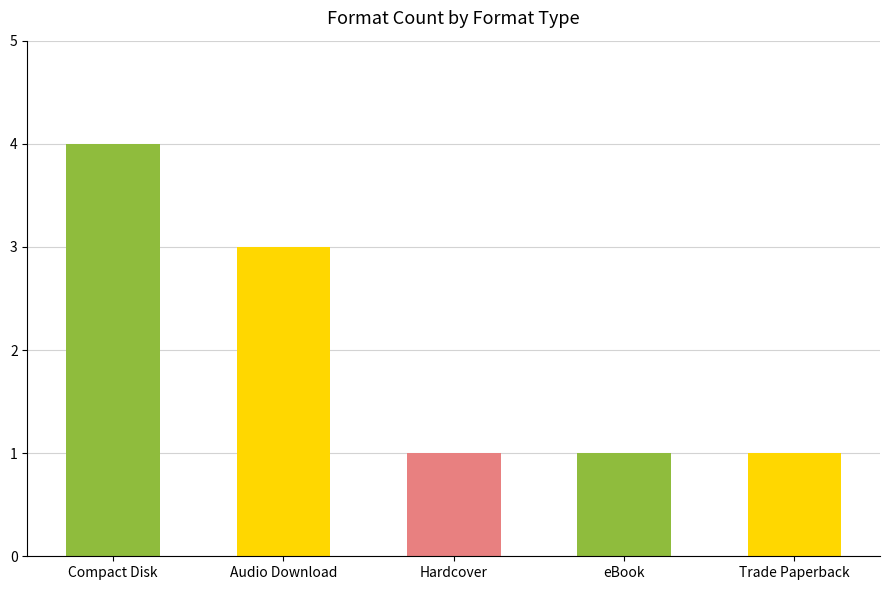

What is the change in value from Compact Disk to eBook?

-3